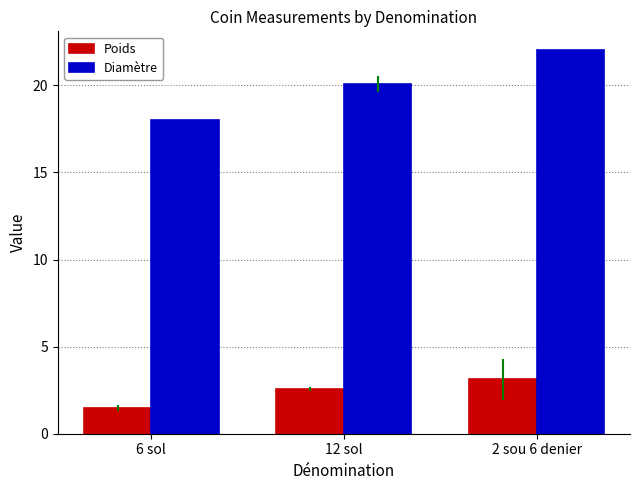

Between 6 sol and 12 sol, which series saw the biggest shift?

Diamètre